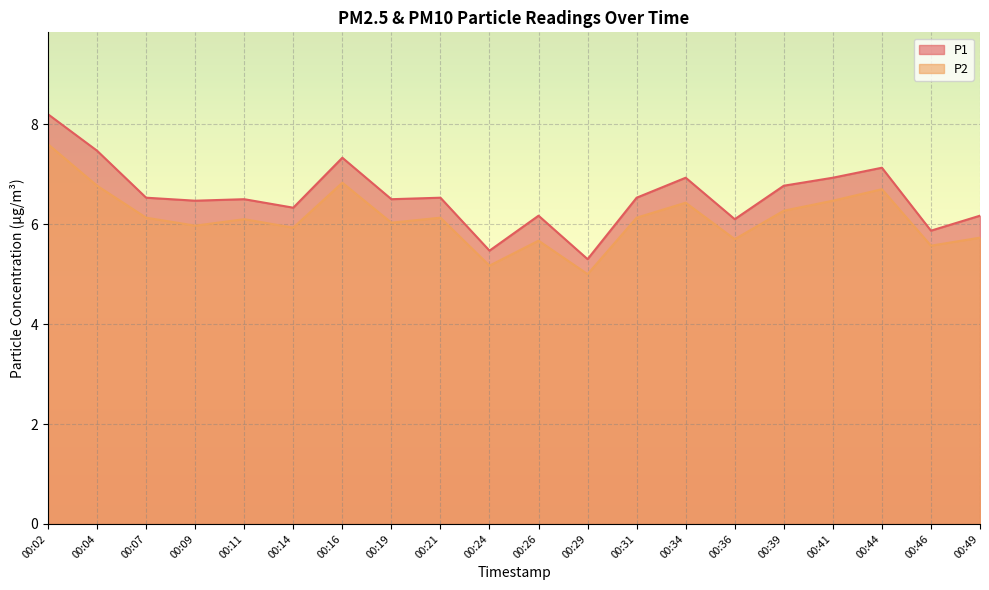

Is it true that P1 equals 6.2 at 00:49?

True